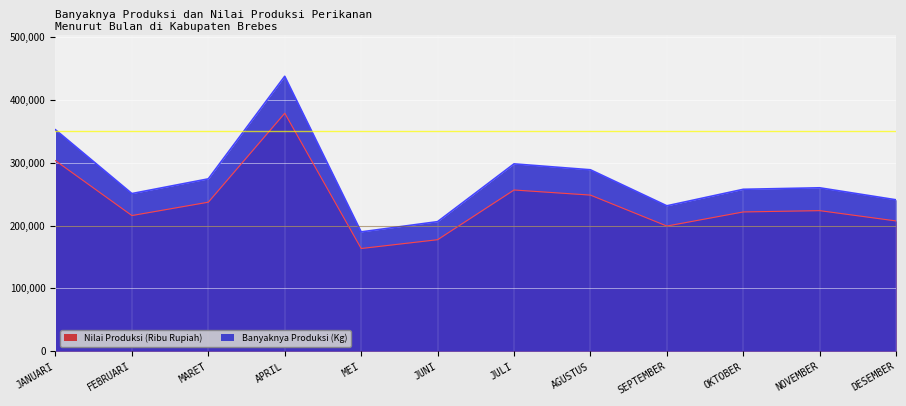

At MARET, list the series in order from smallest to largest.

Nilai Produksi (Ribu Rupiah), Banyaknya Produksi (Kg)